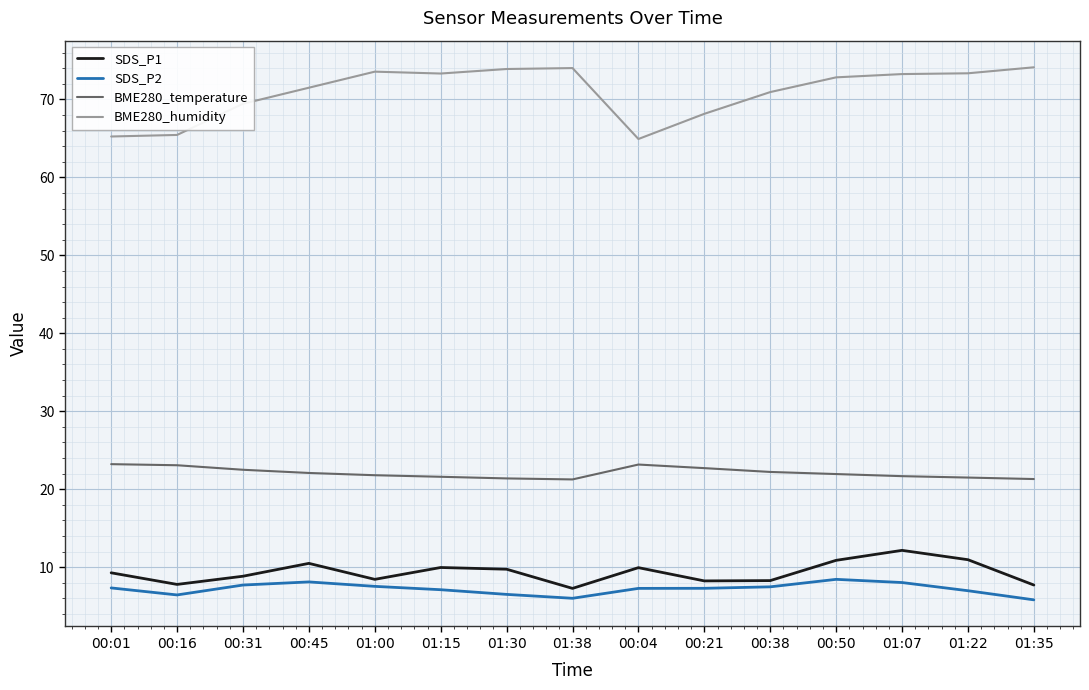

What is the minimum value for BME280_humidity?

64.9